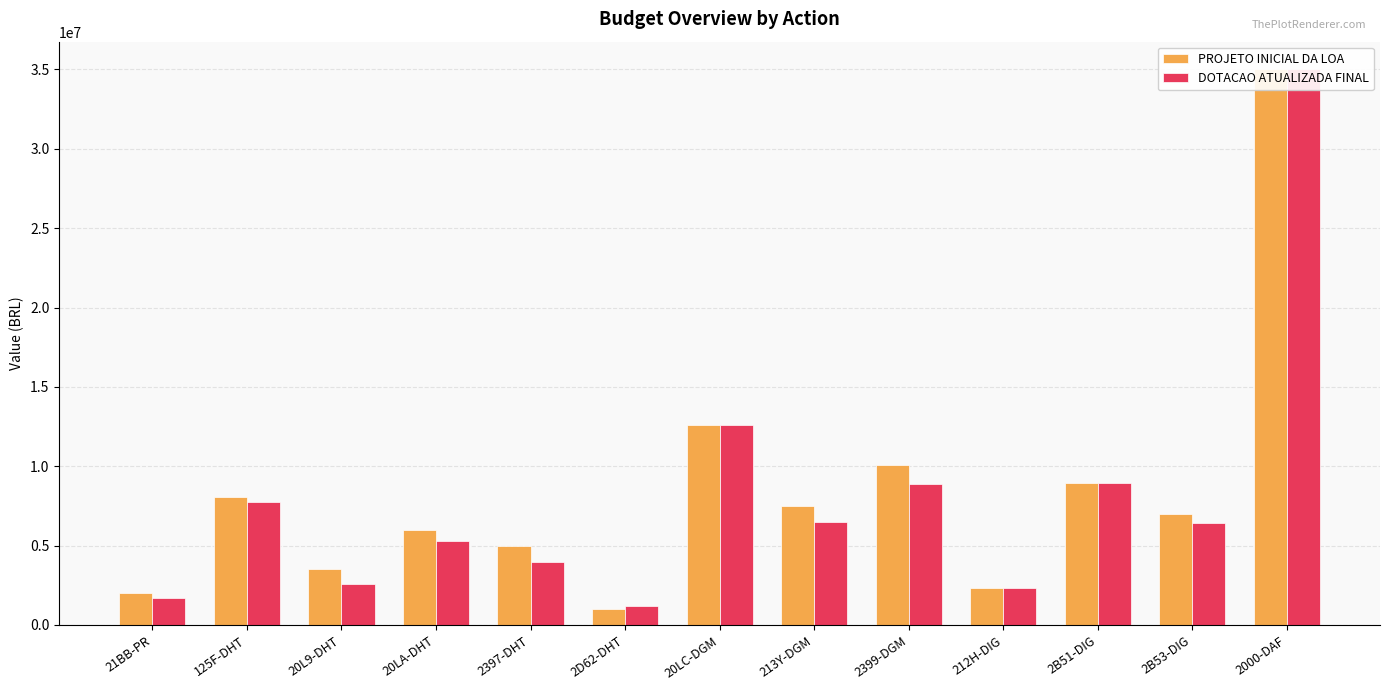

How many bars are there in each group?

2